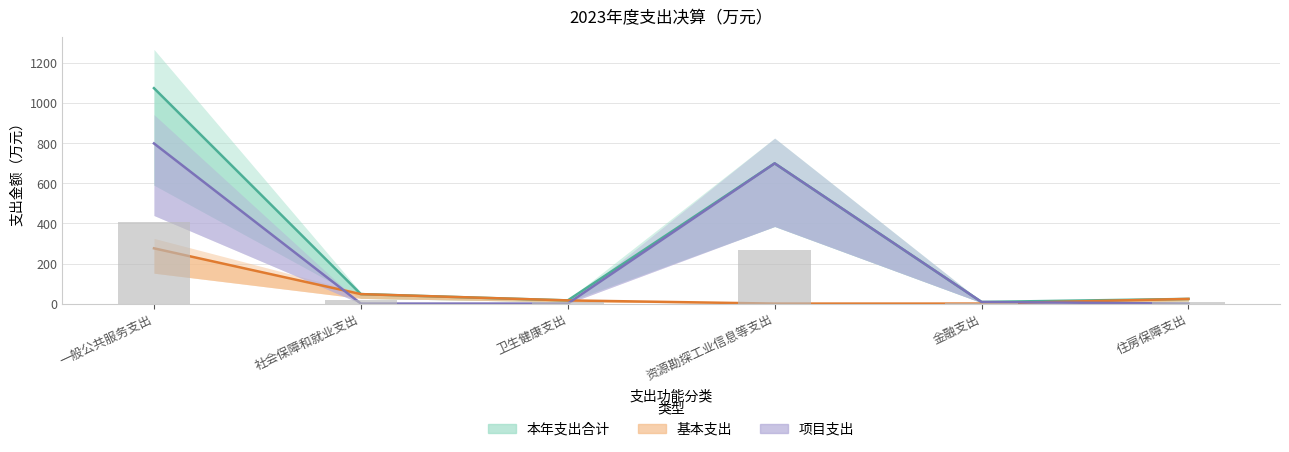

At which label does 项目支出 reach its minimum?

社会保障和就业支出